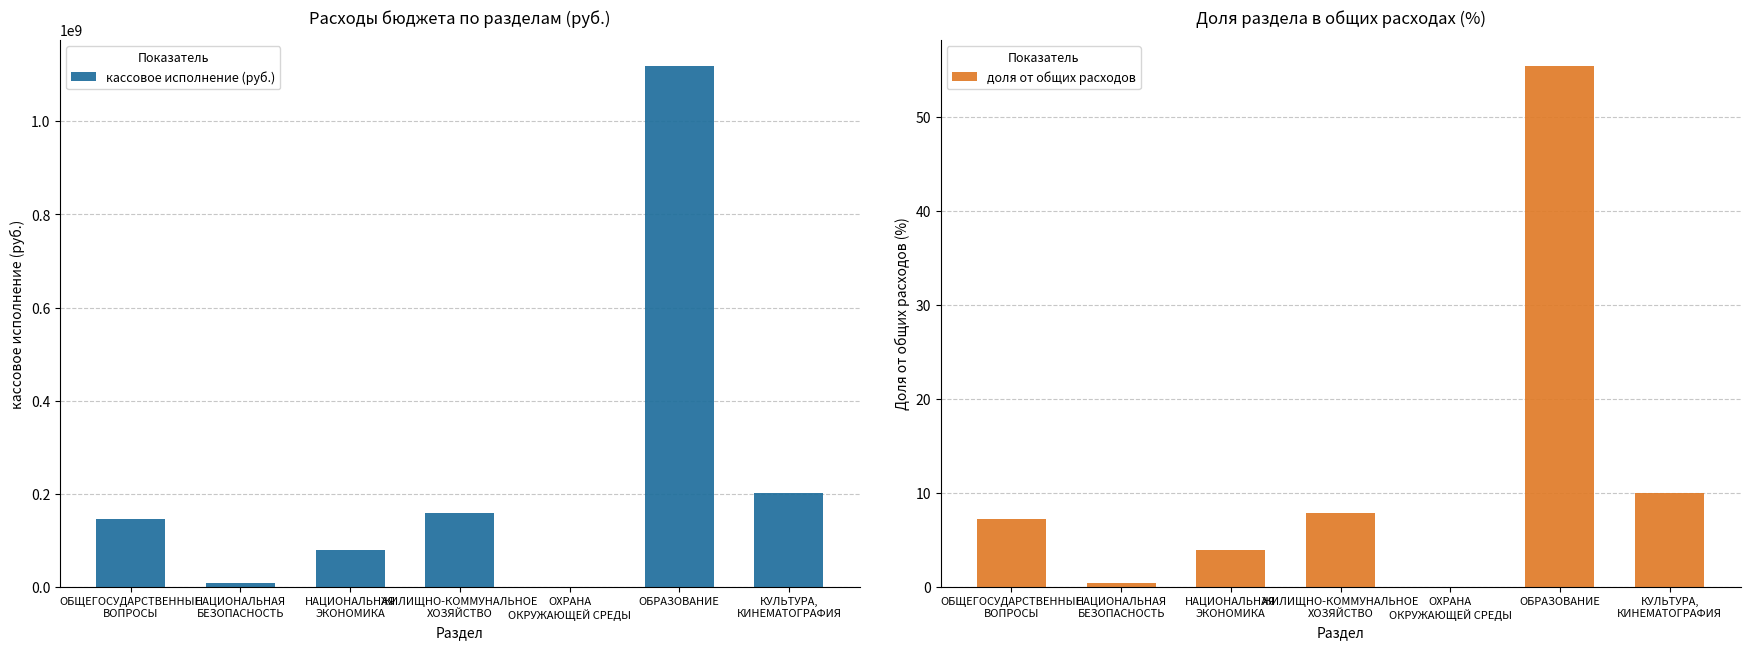

What is the spread (max minus min) of values at ОБЩЕГОСУДАРСТВЕННЫЕ
ВОПРОСЫ?

145561806.1